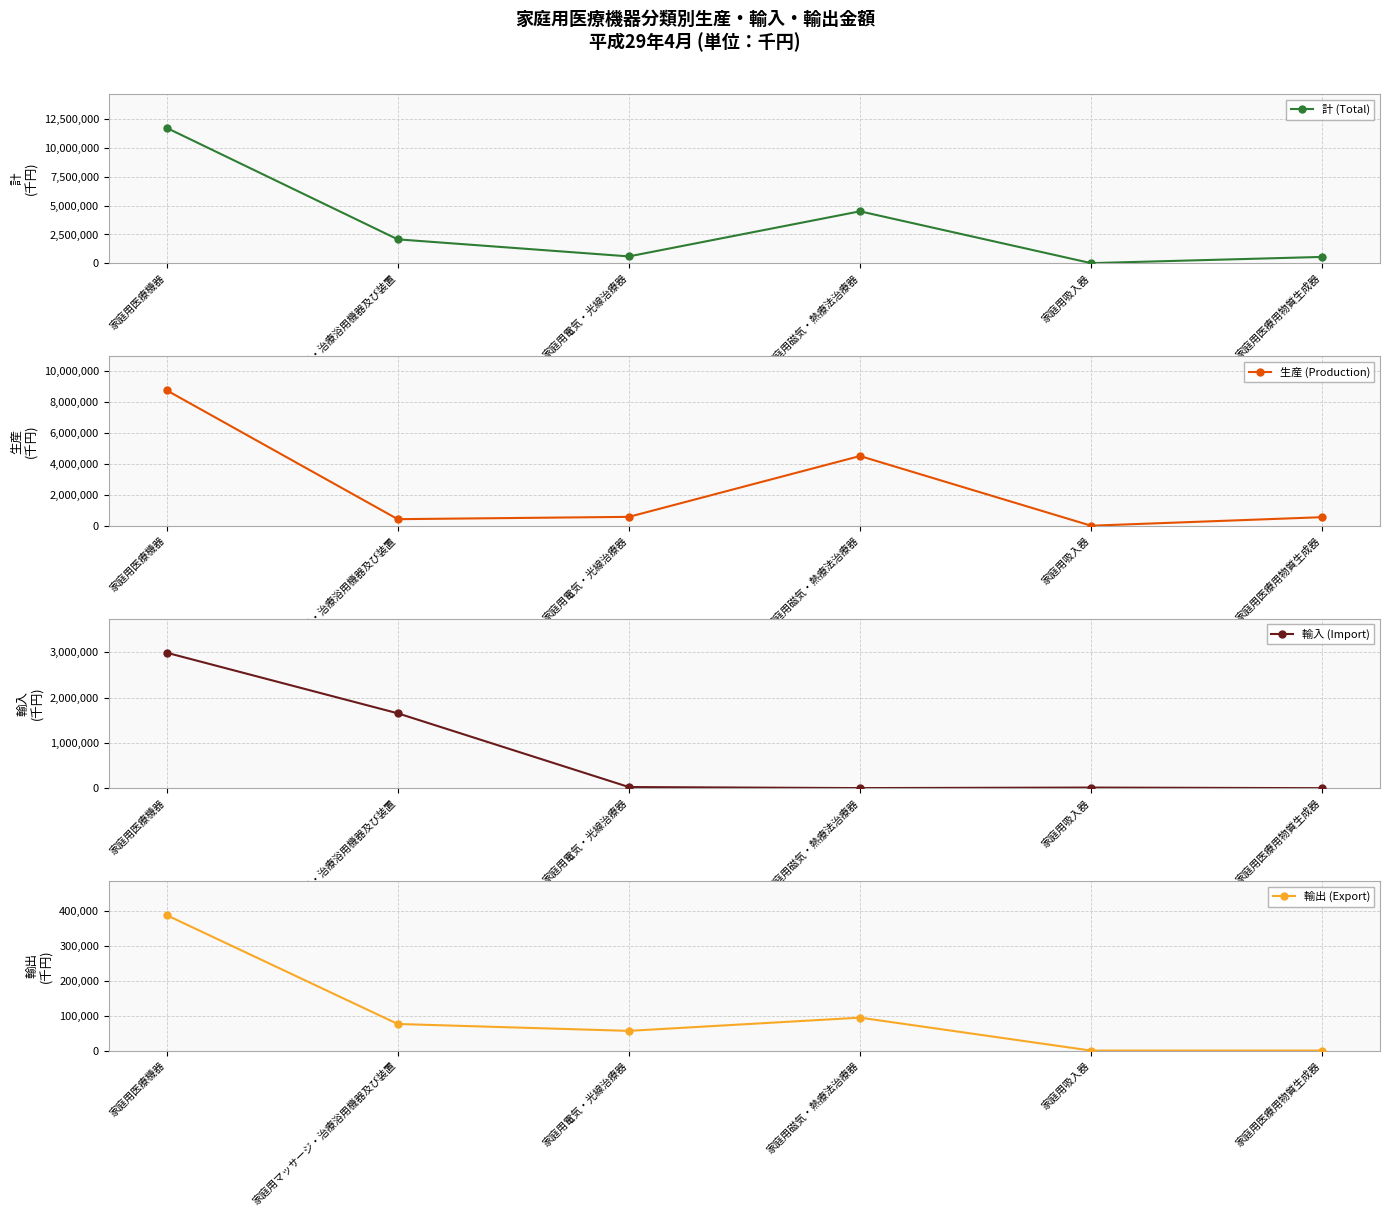

What is the label of the 3rd point from the left?

家庭用電気・光線治療器